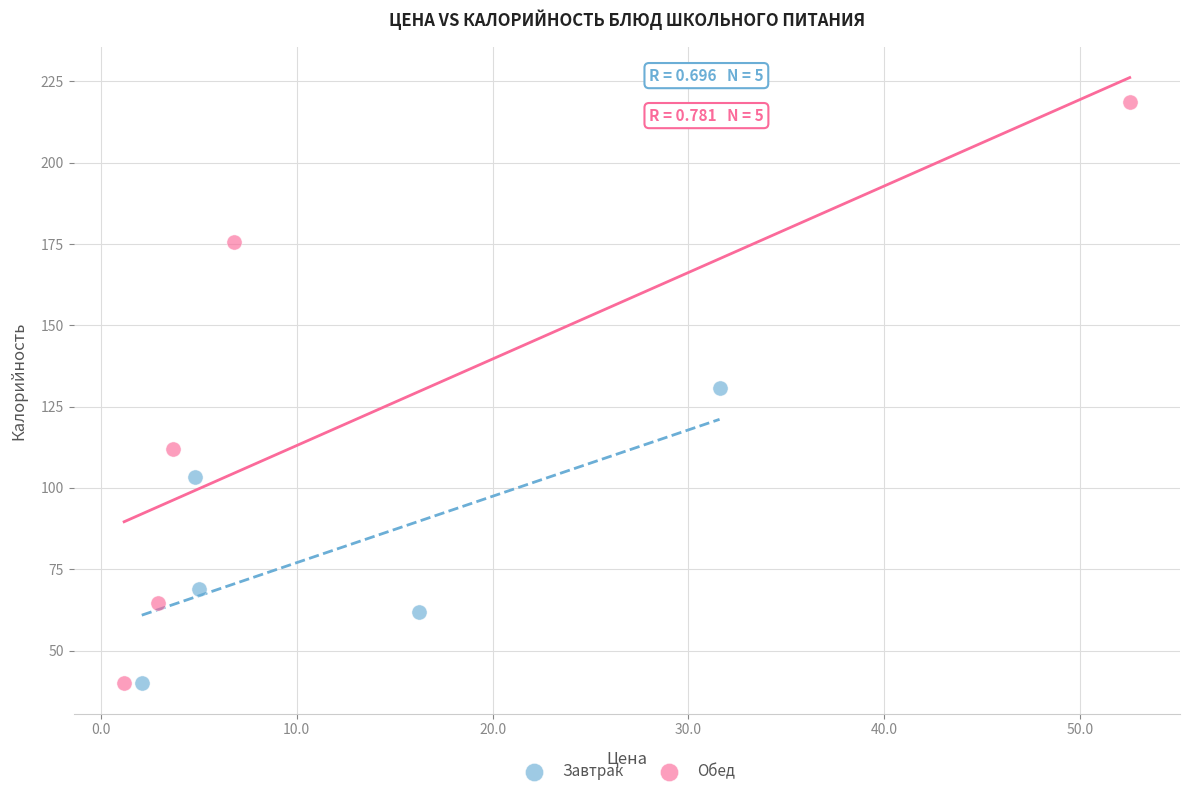

What are all the series names shown in the legend?

Завтрак, Обед